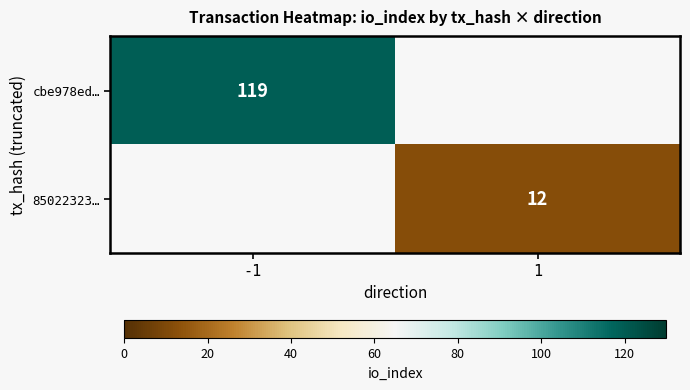

The 85022323… series shows 3 at 1. True or false?

False